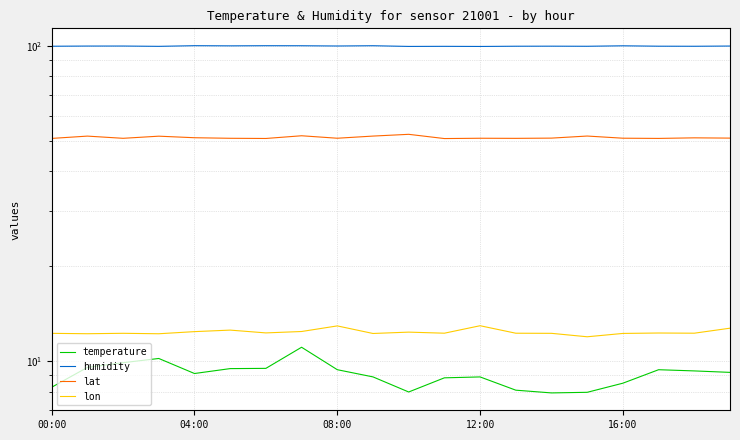

What is the difference between the highest and lowest values at 5?

90.6